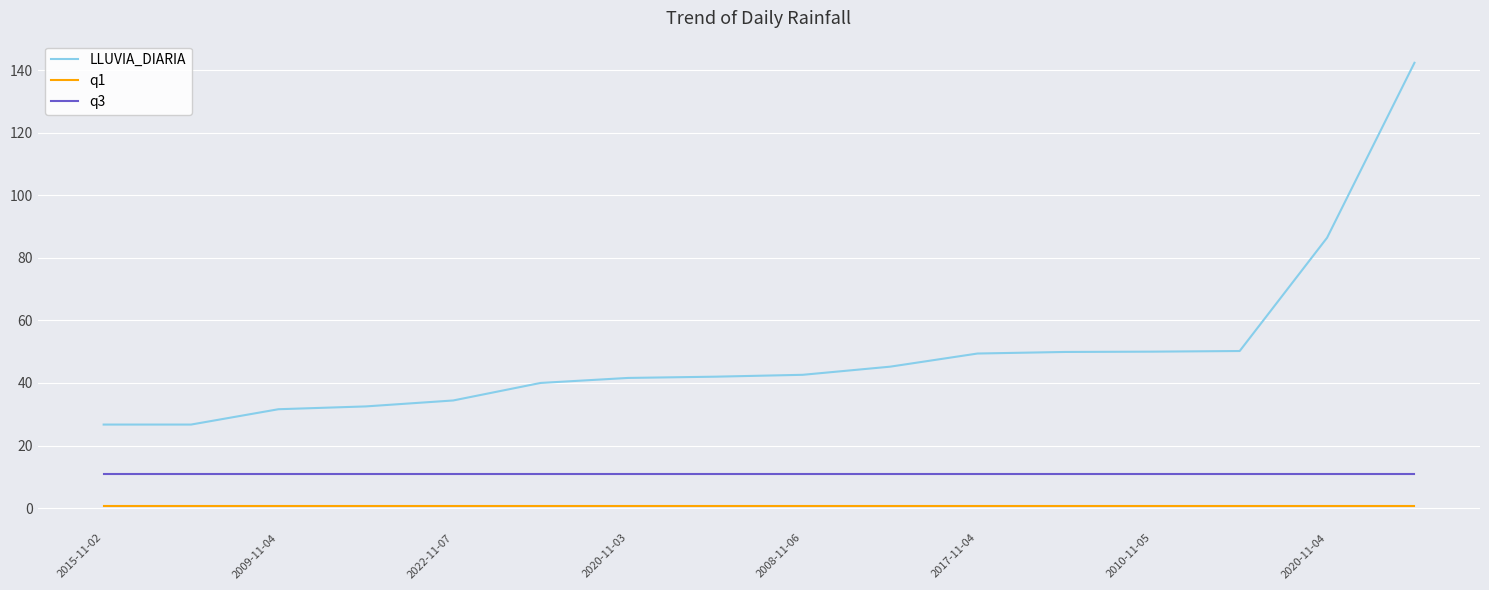

What is the average value of the q3 series?

10.8